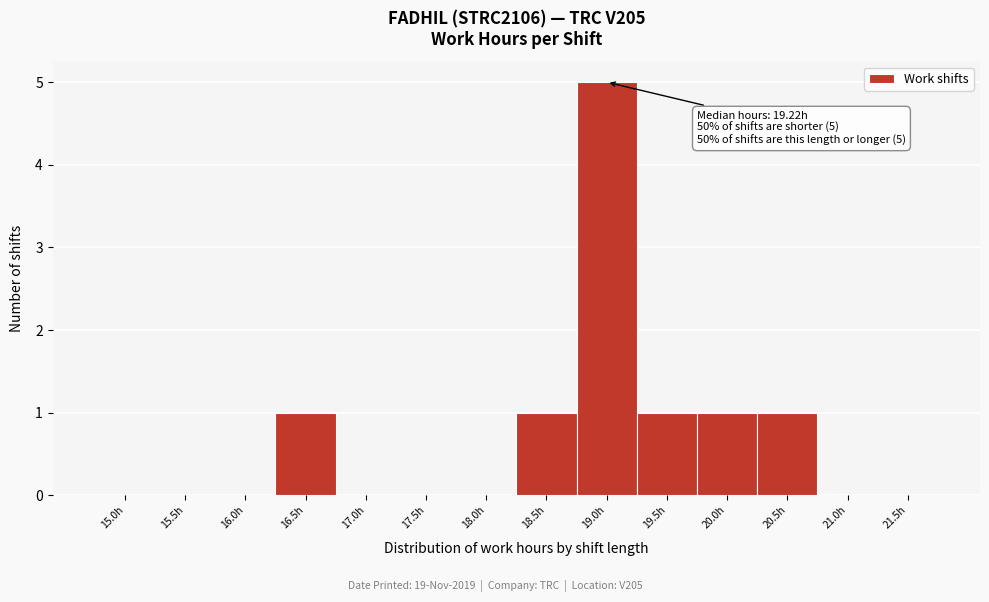

Reading left to right, transcribe all the data shown in this chart.

15.0h=0	15.5h=0	16.0h=0	16.5h=1	17.0h=0	17.5h=0	18.0h=0	18.5h=1	19.0h=5	19.5h=1	20.0h=1	20.5h=1	21.0h=0	21.5h=0